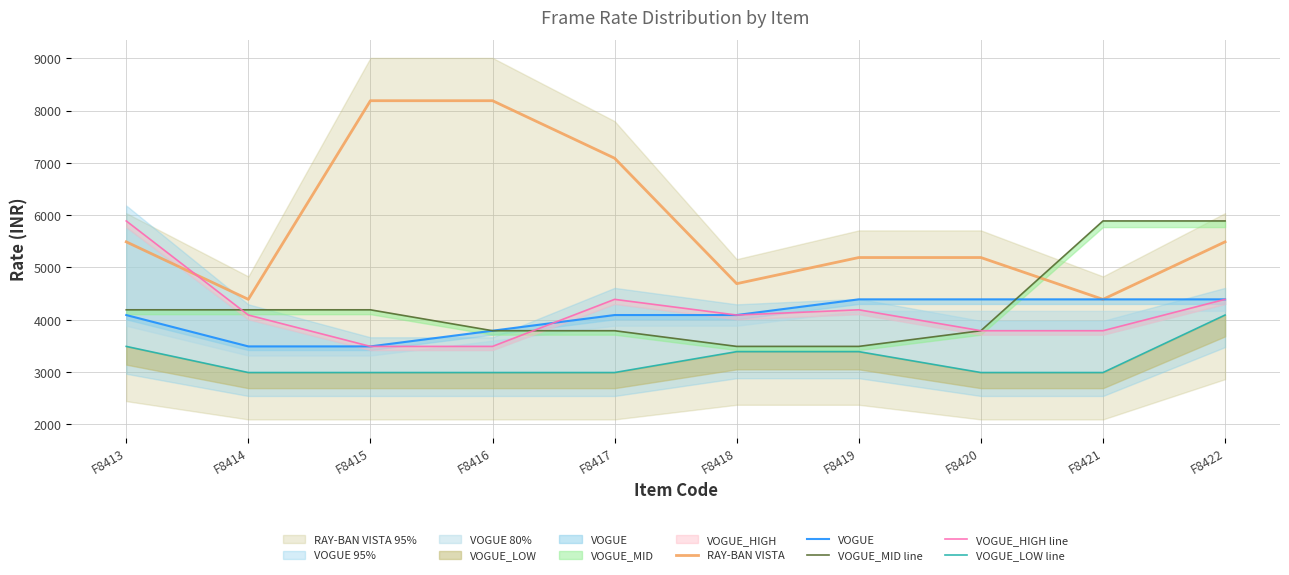

Reading right to left, extract all data points from this chart.

RAY-BAN VISTA: 5490	4390	5190	5190	4690	7090	8190	8190	4390	5490
VOGUE: 4390	4390	4390	4390	4090	4090	3790	3490	3490	4090
VOGUE_MID line: 5890	5890	3790	3490	3490	3790	3790	4190	4190	4190
VOGUE_HIGH line: 4390	3790	3790	4190	4090	4390	3490	3490	4090	5890
VOGUE_LOW line: 4090	2990	2990	3390	3390	2990	2990	2990	2990	3490